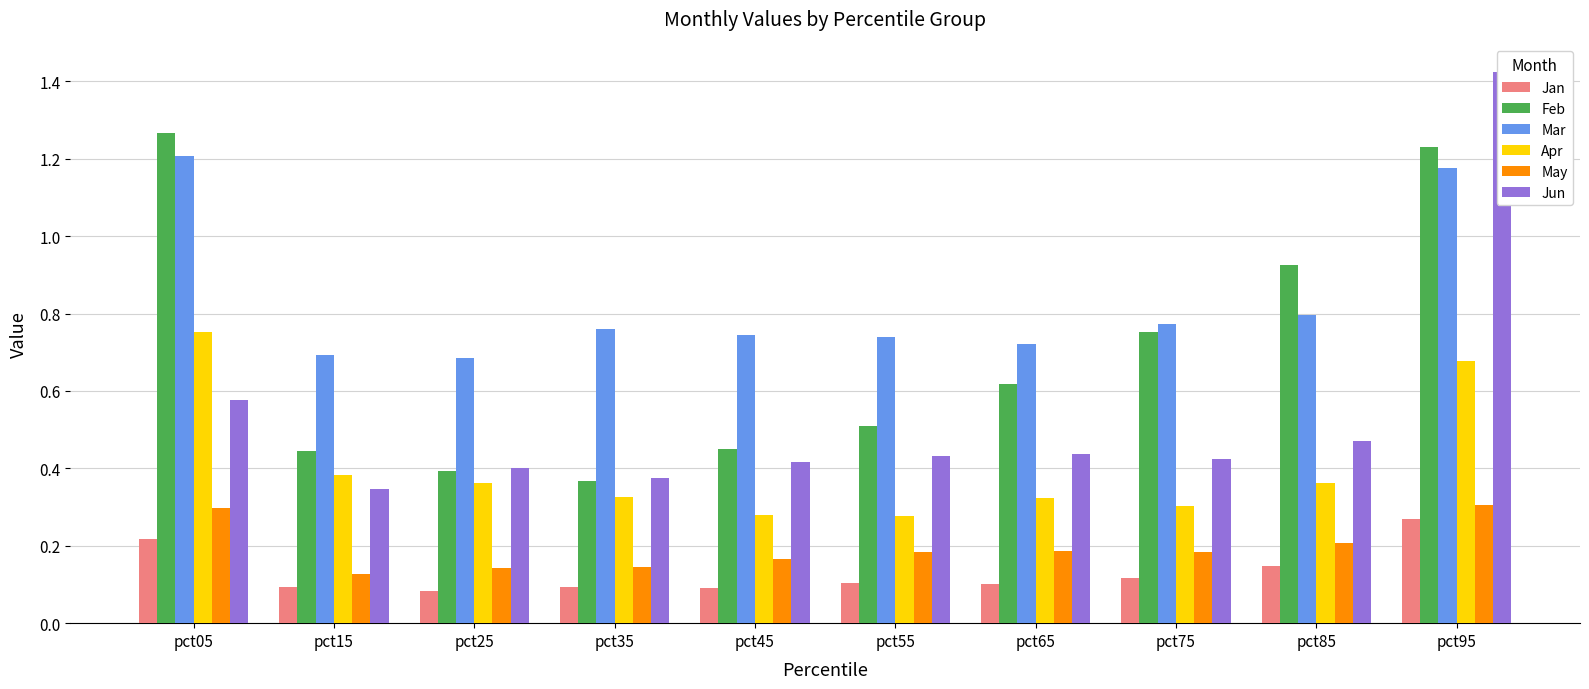

Reading right to left, what are all the values shown in this chart?

Jan: pct95=0.3	pct85=0.1	pct75=0.1	pct65=0.1	pct55=0.1	pct45=0.1	pct35=0.1	pct25=0.1	pct15=0.1	pct05=0.2
Feb: pct95=1.2	pct85=0.9	pct75=0.8	pct65=0.6	pct55=0.5	pct45=0.4	pct35=0.4	pct25=0.4	pct15=0.4	pct05=1.3
Mar: pct95=1.2	pct85=0.8	pct75=0.8	pct65=0.7	pct55=0.7	pct45=0.7	pct35=0.8	pct25=0.7	pct15=0.7	pct05=1.2
Apr: pct95=0.7	pct85=0.4	pct75=0.3	pct65=0.3	pct55=0.3	pct45=0.3	pct35=0.3	pct25=0.4	pct15=0.4	pct05=0.8
May: pct95=0.3	pct85=0.2	pct75=0.2	pct65=0.2	pct55=0.2	pct45=0.2	pct35=0.1	pct25=0.1	pct15=0.1	pct05=0.3
Jun: pct95=1.4	pct85=0.5	pct75=0.4	pct65=0.4	pct55=0.4	pct45=0.4	pct35=0.4	pct25=0.4	pct15=0.3	pct05=0.6